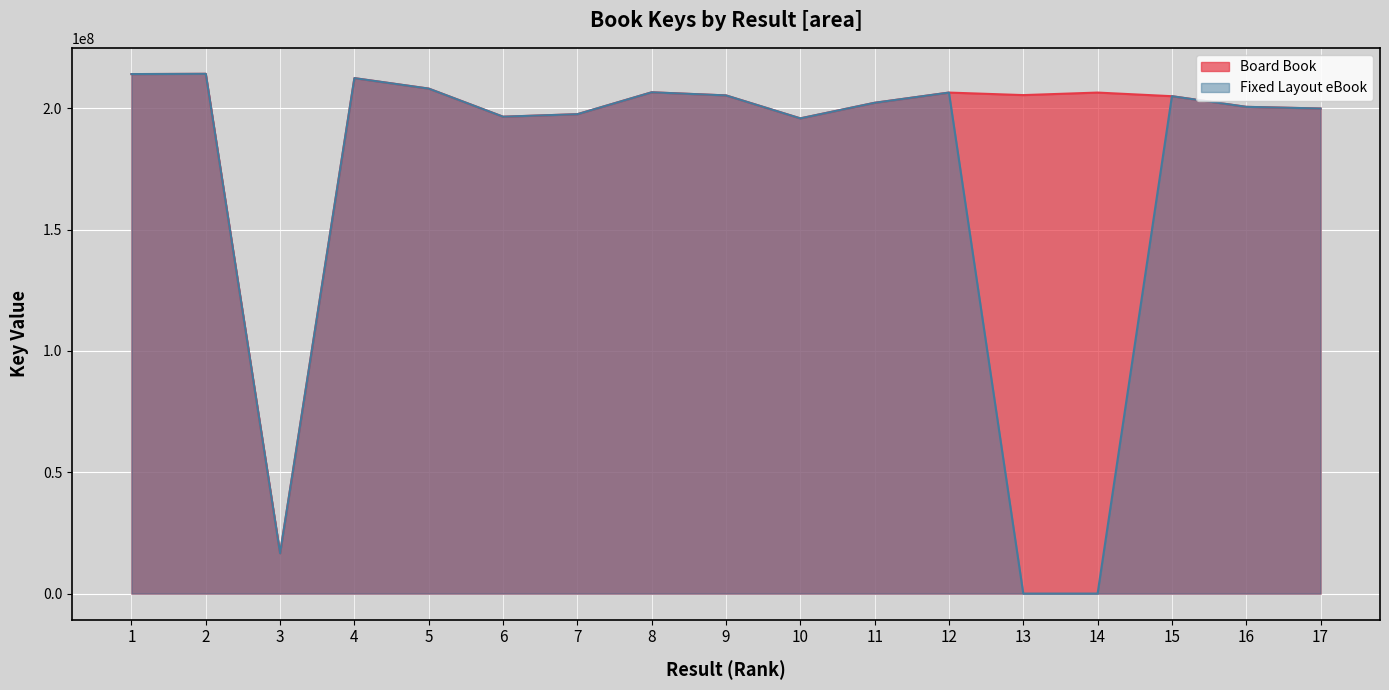

How many data points does each series have?

17